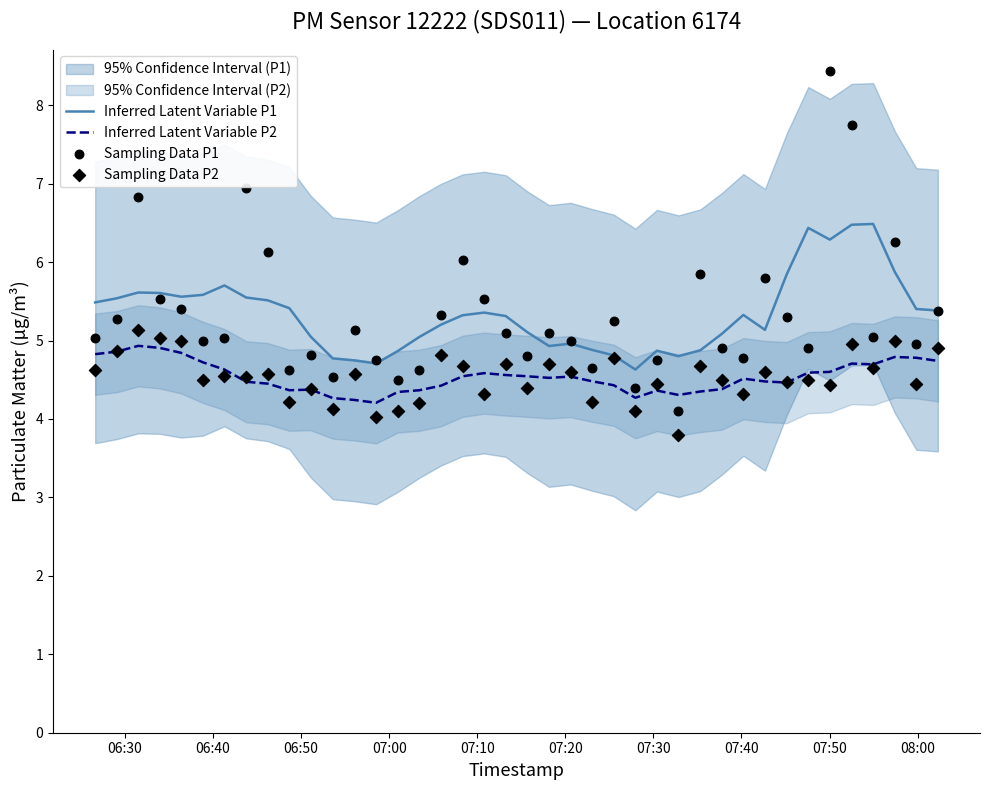

True or false: Inferred Latent Variable P2 and Inferred Latent Variable P1 intersect in this chart.

False